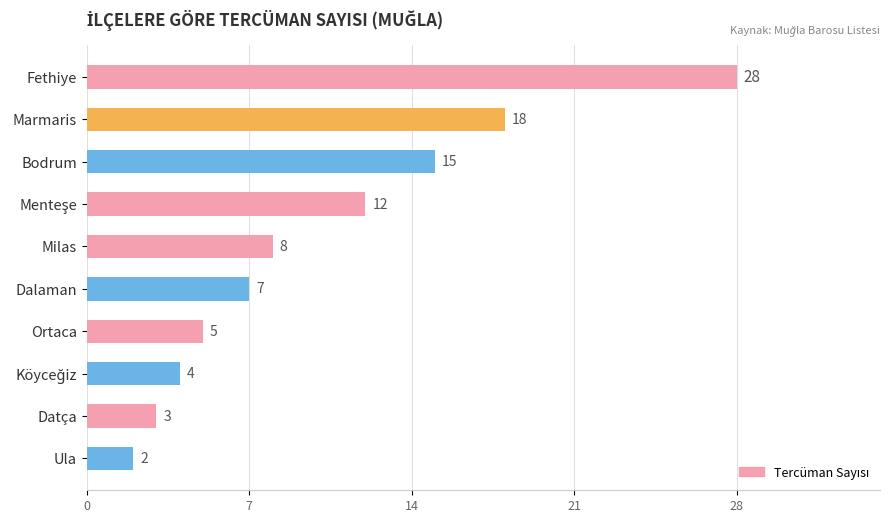

What is the average value?

10